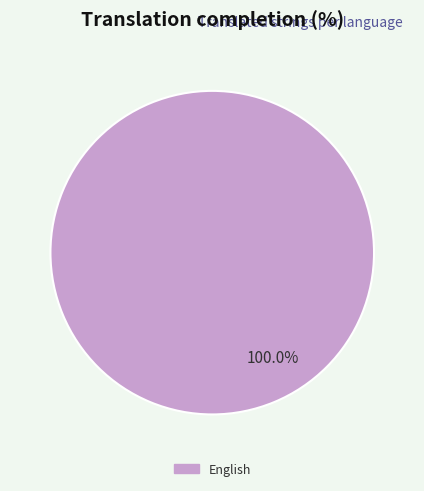

Is there a majority slice in this chart?

Yes